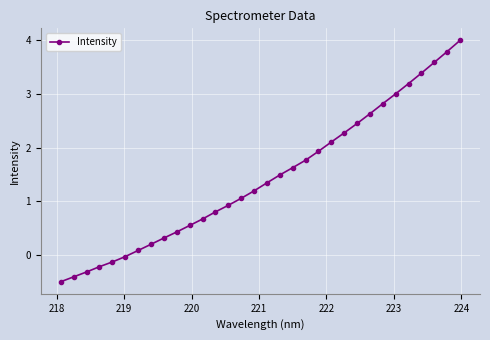

What is the greatest value displayed?

4.0